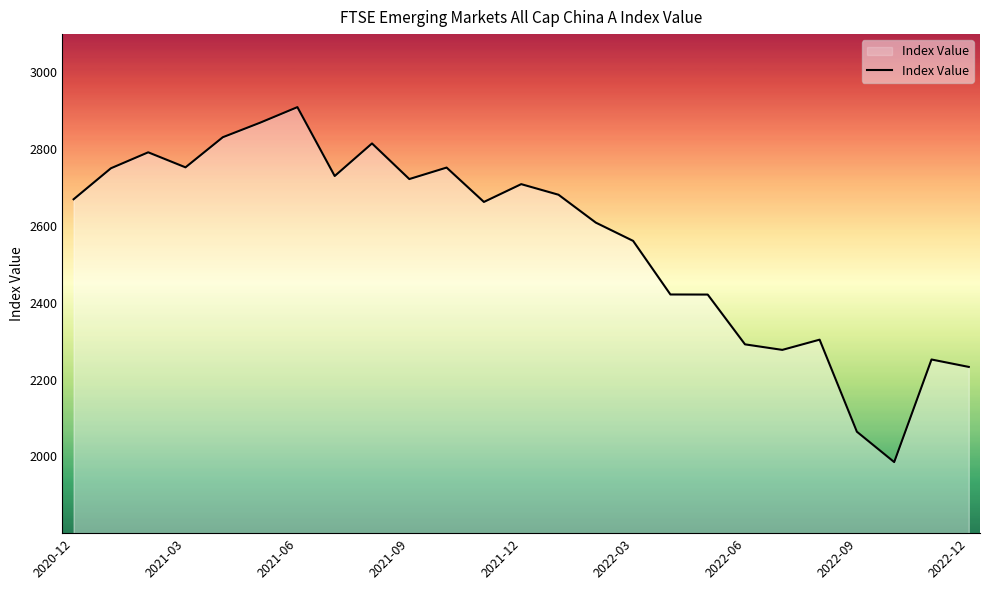

What is the difference between the maximum and minimum values?

924.6